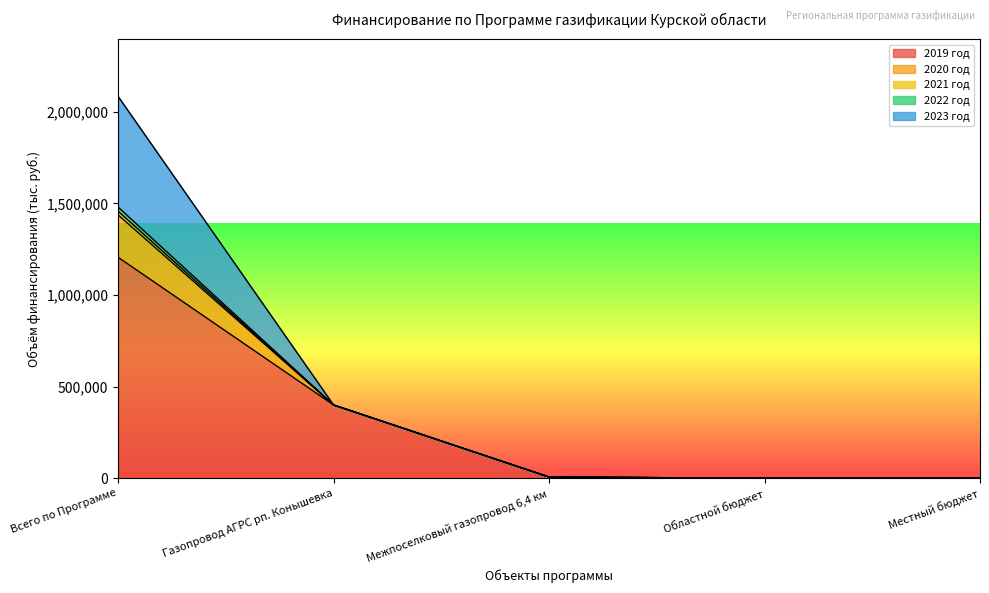

What is the label of the 5th point from the right?

Всего по Программе